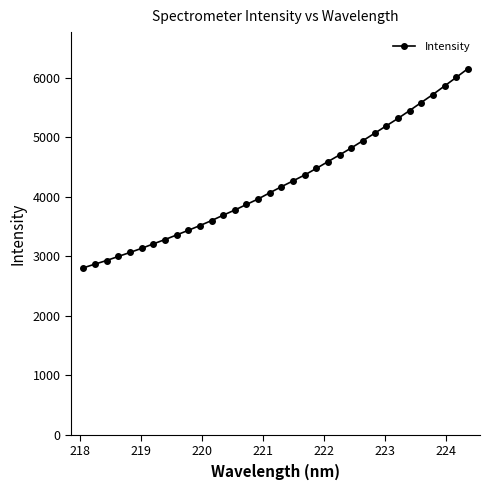

What is the maximum value shown in the chart?

6148.0